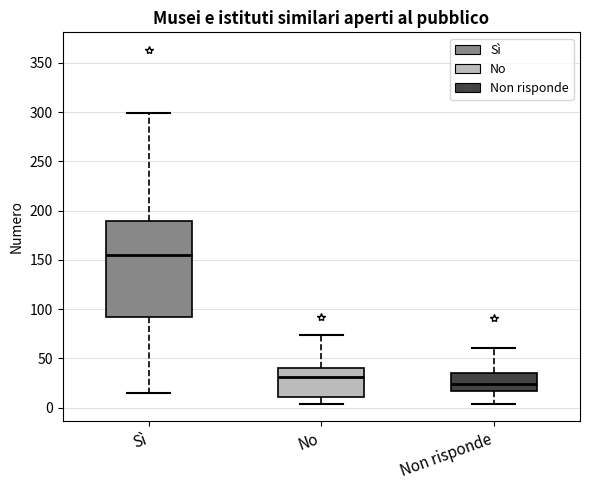

Which box is the tallest, from its lower edge to its upper edge?

Sì